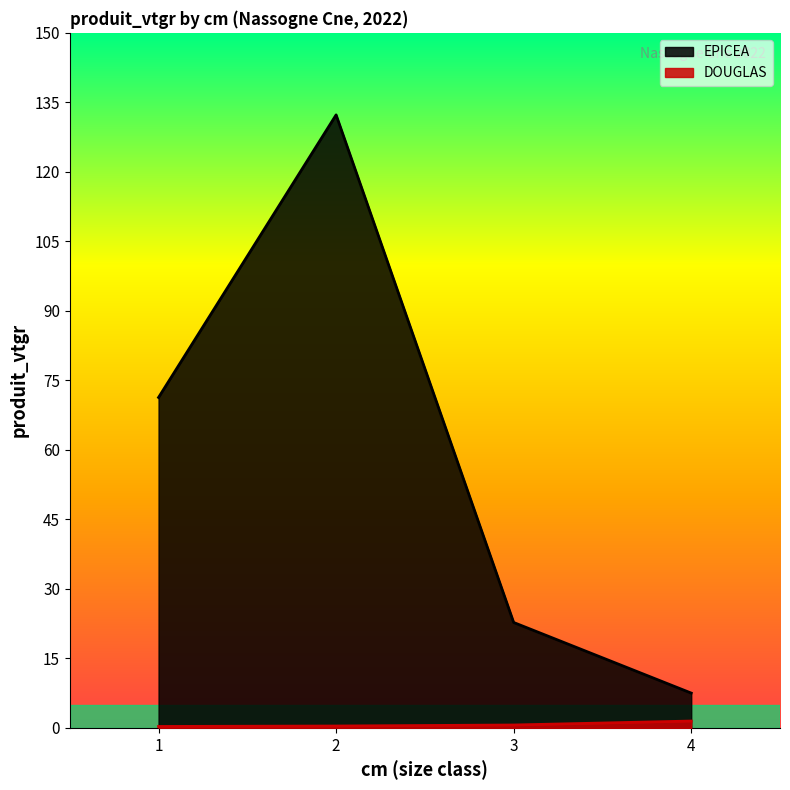

What is the highest value of the EPICEA series?

132.3